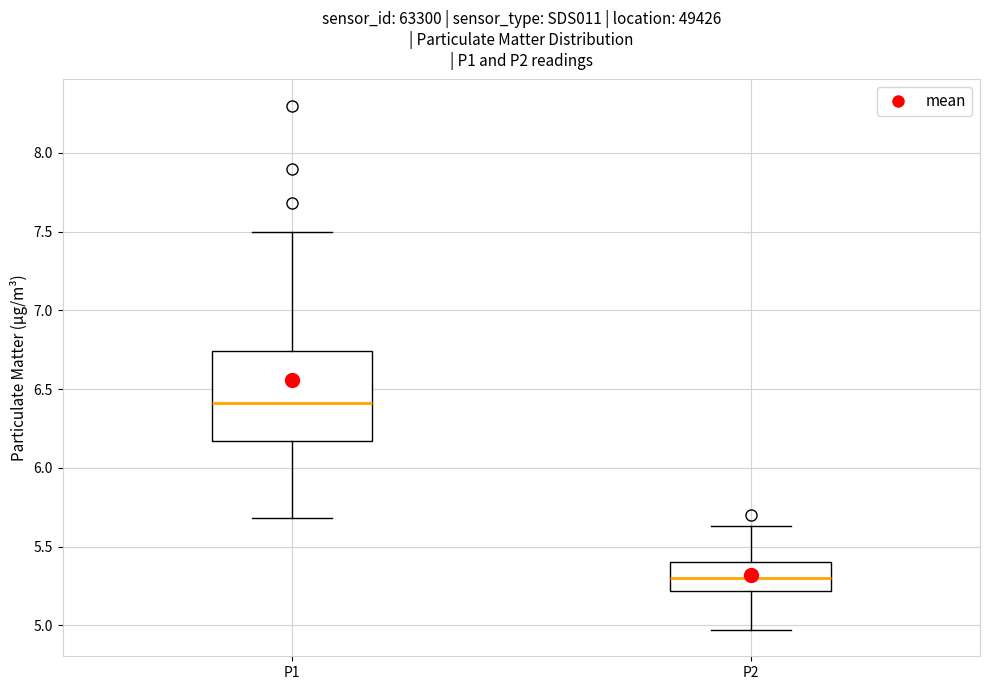

Where does the upper whisker of the box for P1 end on the y-axis? The values are not printed on the chart, so give them approximately, as read against the axis.

7.50